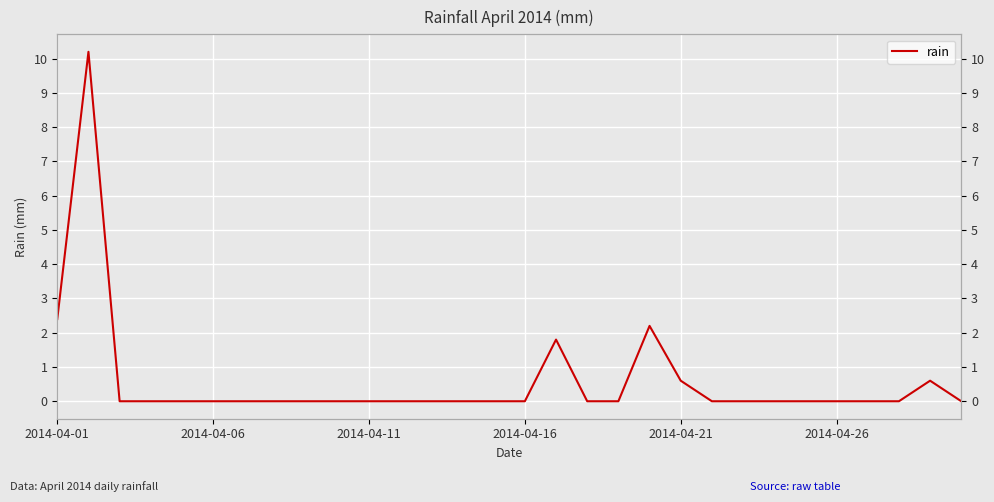

Is it true that the value at 2014-04-16 is 0.0?

True